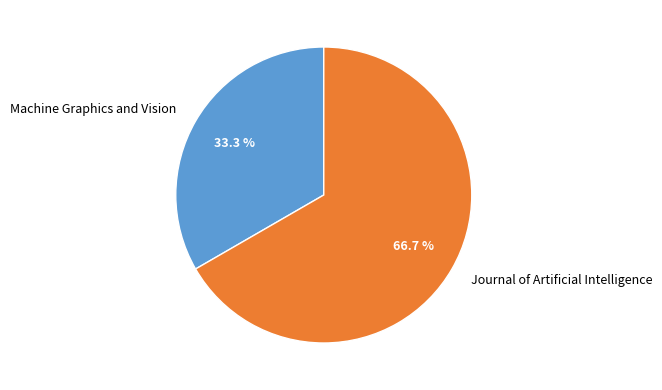

Which category has the biggest portion of the pie?

Journal of Artificial Intelligence